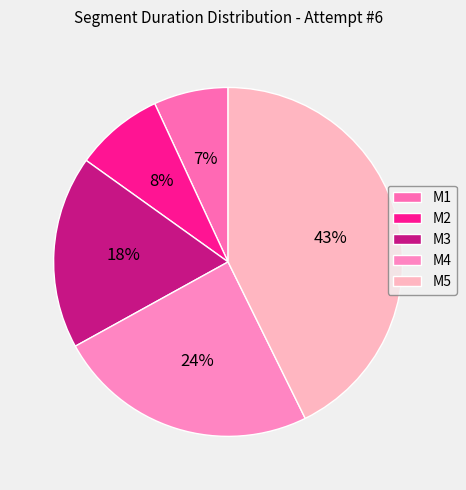

How many segments does this pie chart have?

5